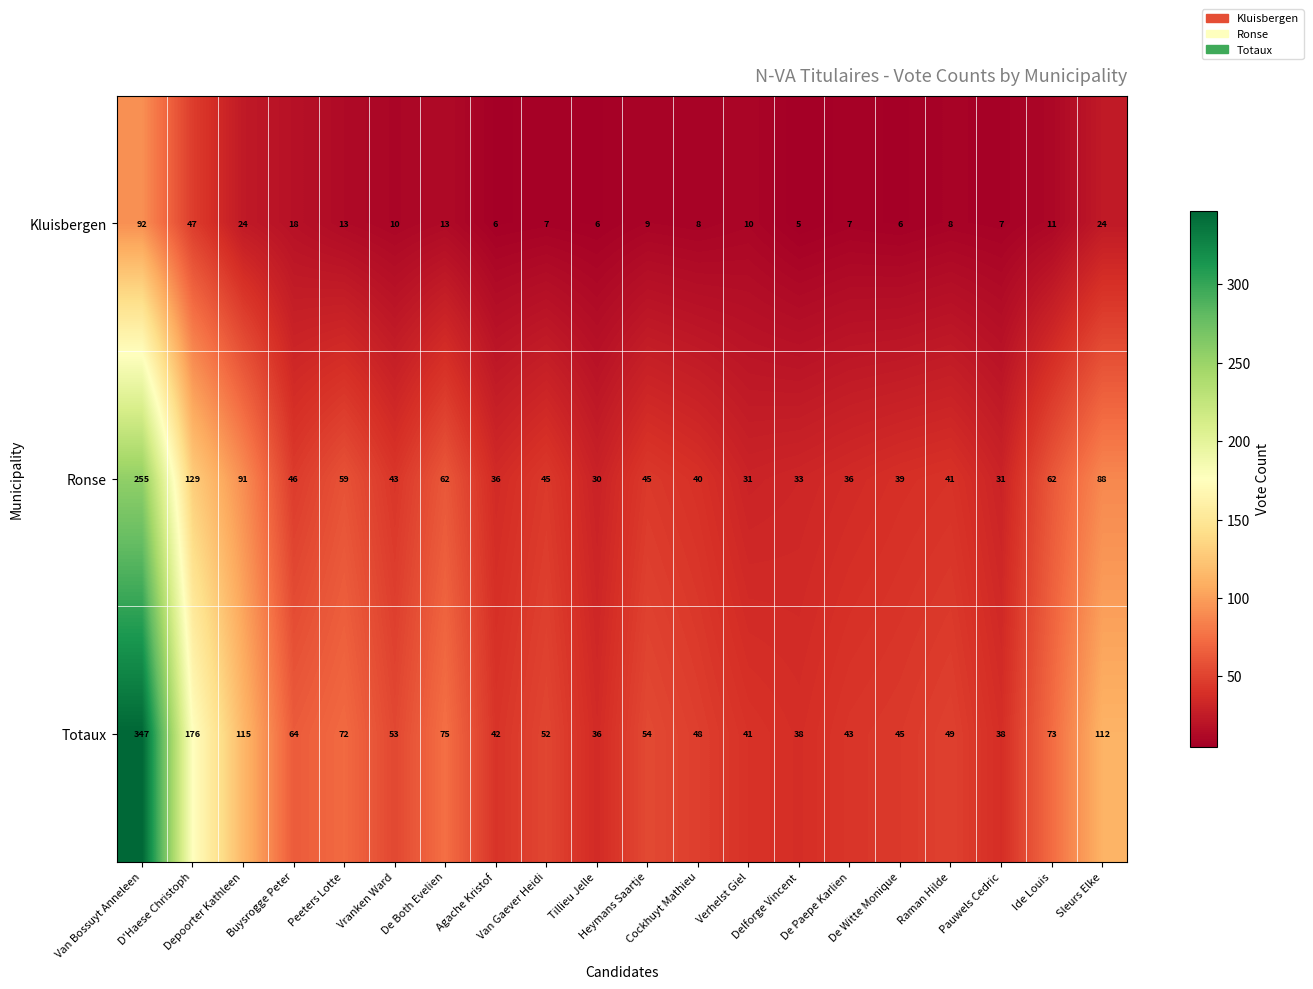

What is the difference between the second highest and second lowest values in the Totaux series?

138